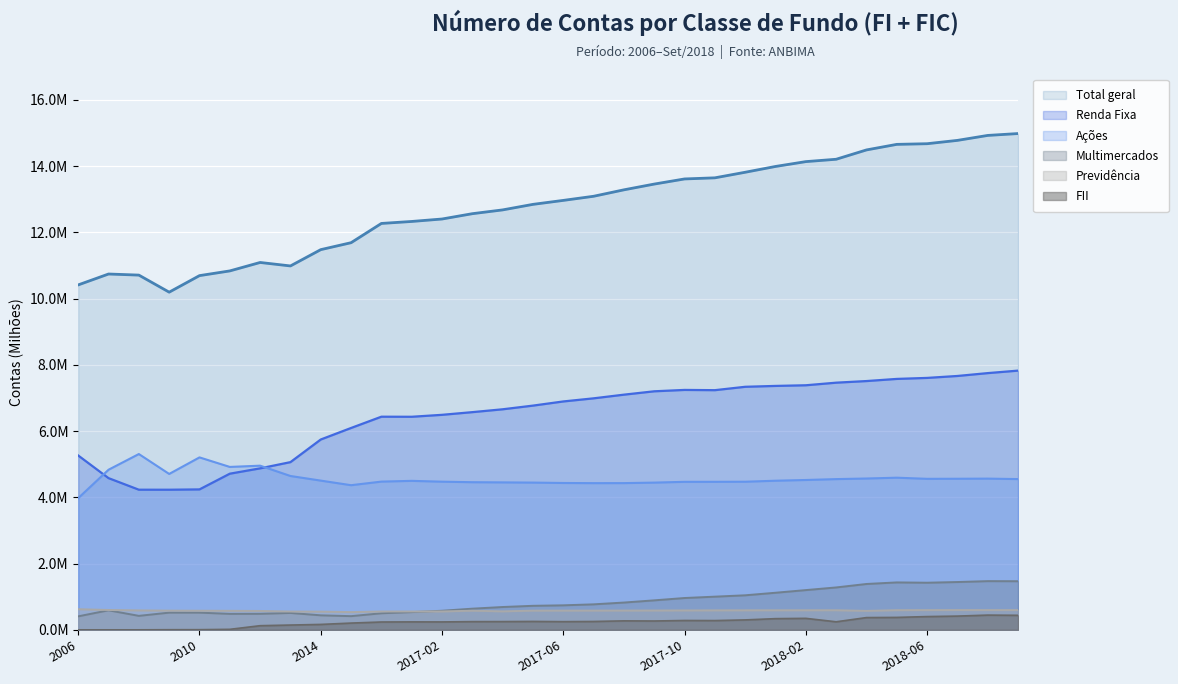

What is the total value across all series at 2017-03?

25.1